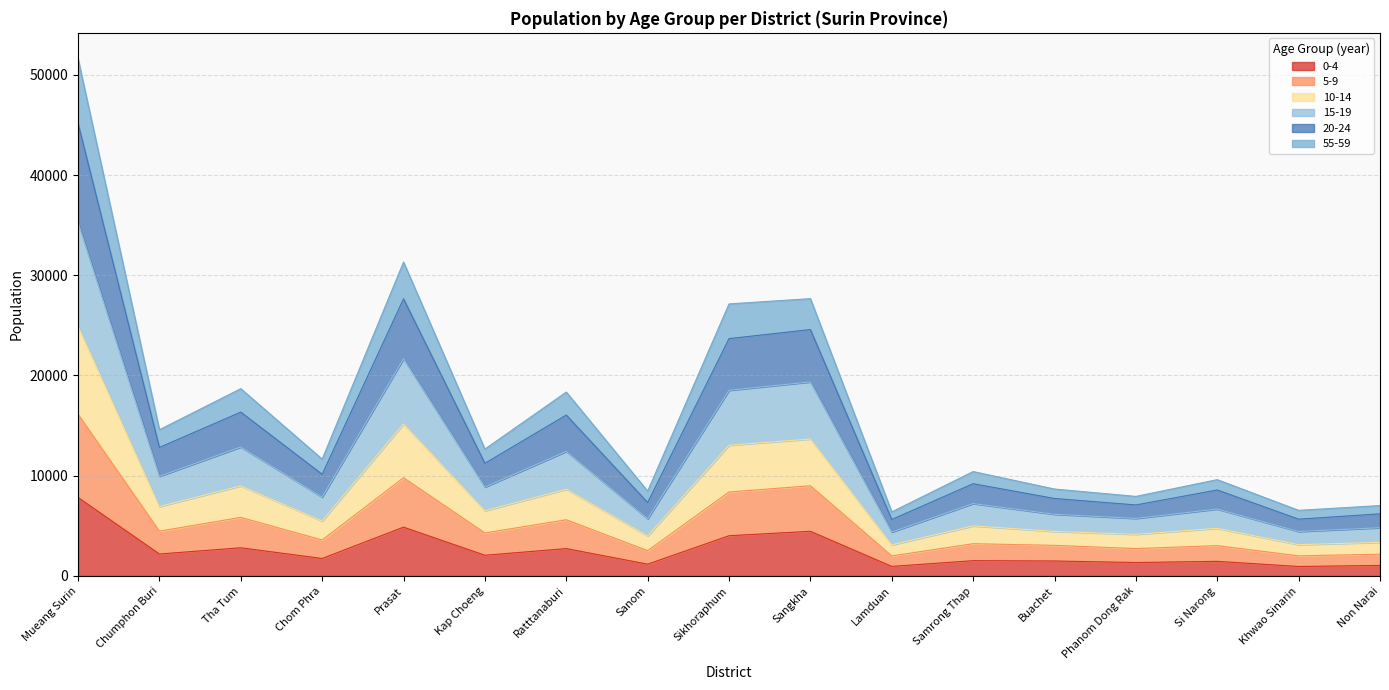

At which category does the chart reach its peak across all series?

Mueang Surin